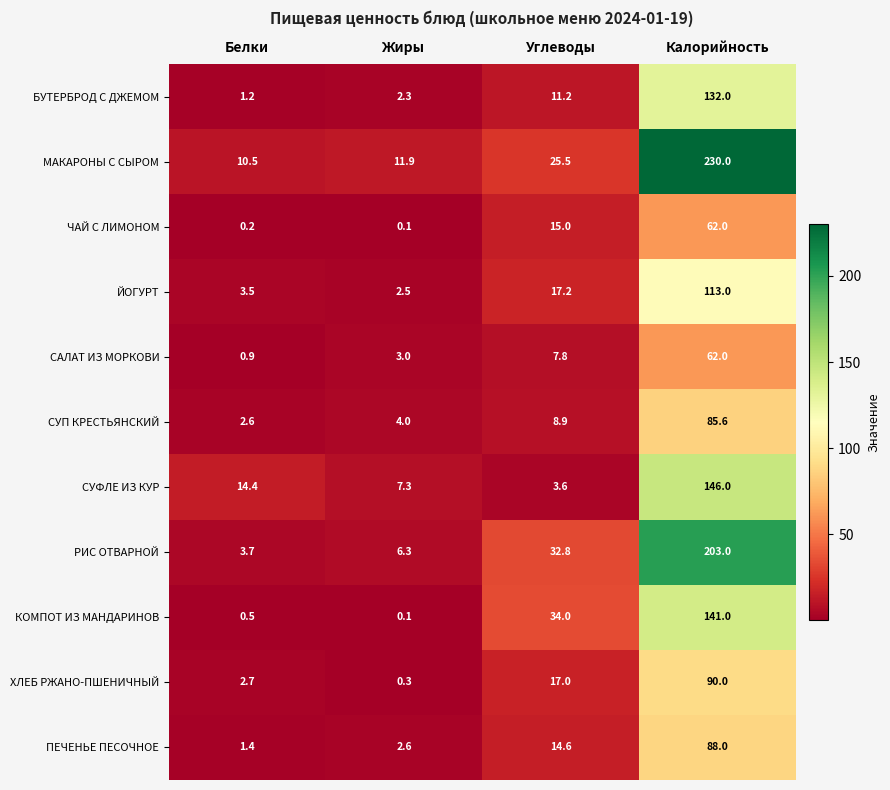

Which series has the largest total across all categories?

МАКАРОНЫ С СЫРОМ